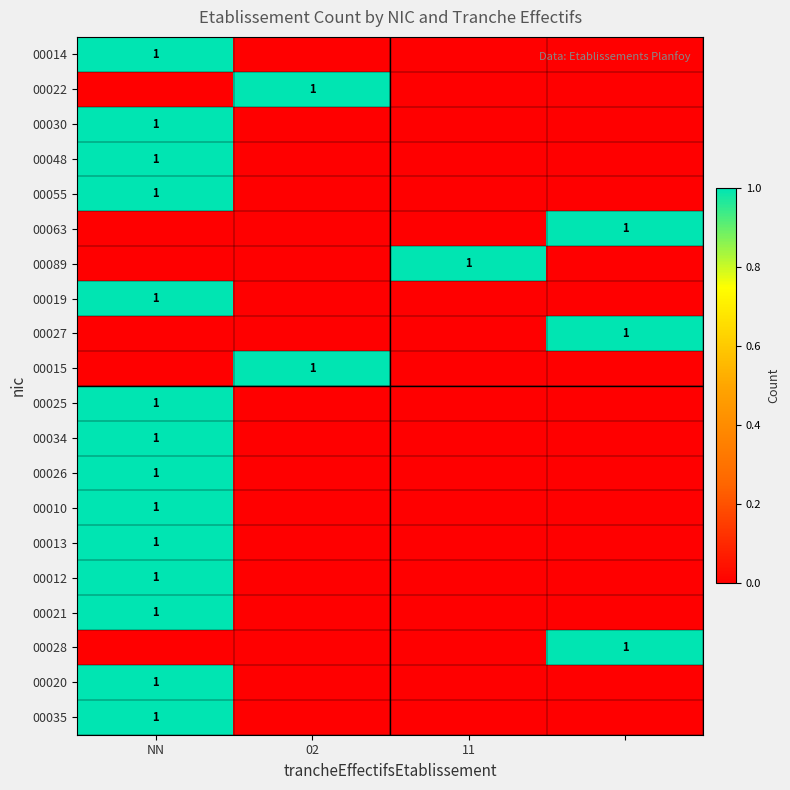

True or false: 00034 has a value of 2 at NN.

False